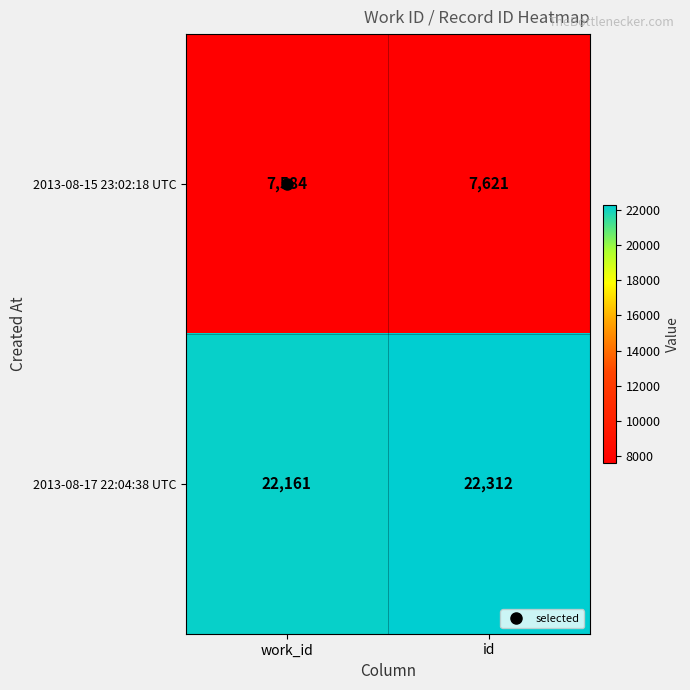

Count the number of categories in the chart.

2